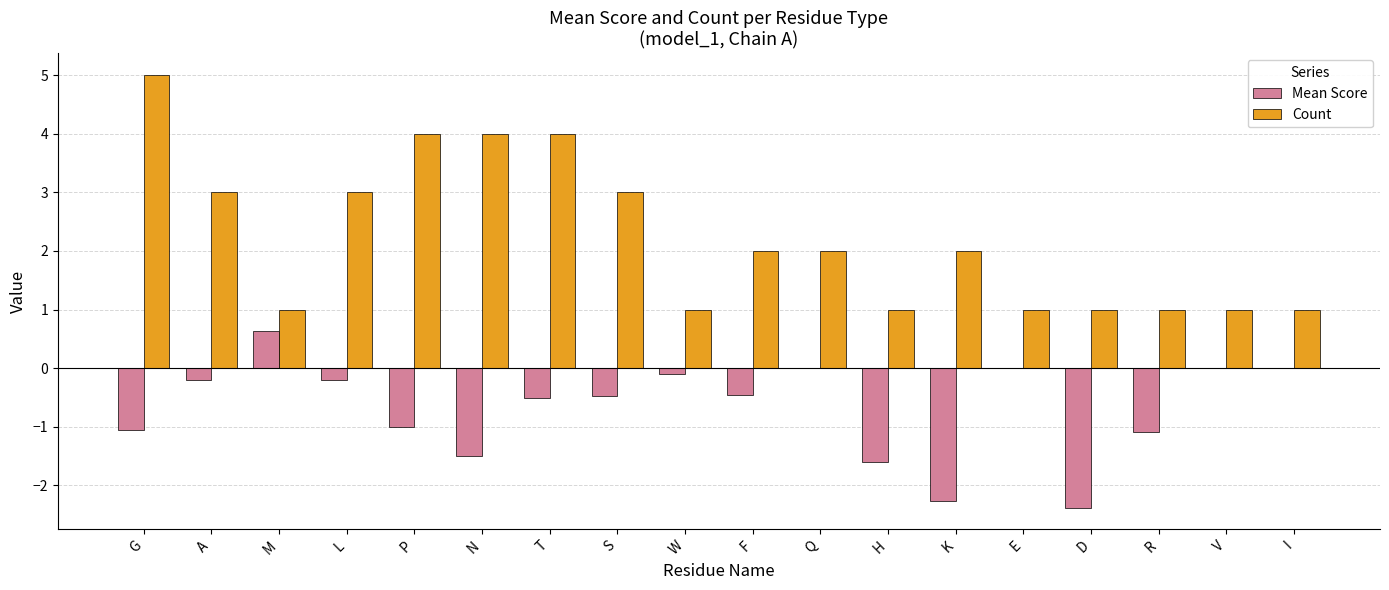

How many data points does each series have?

18